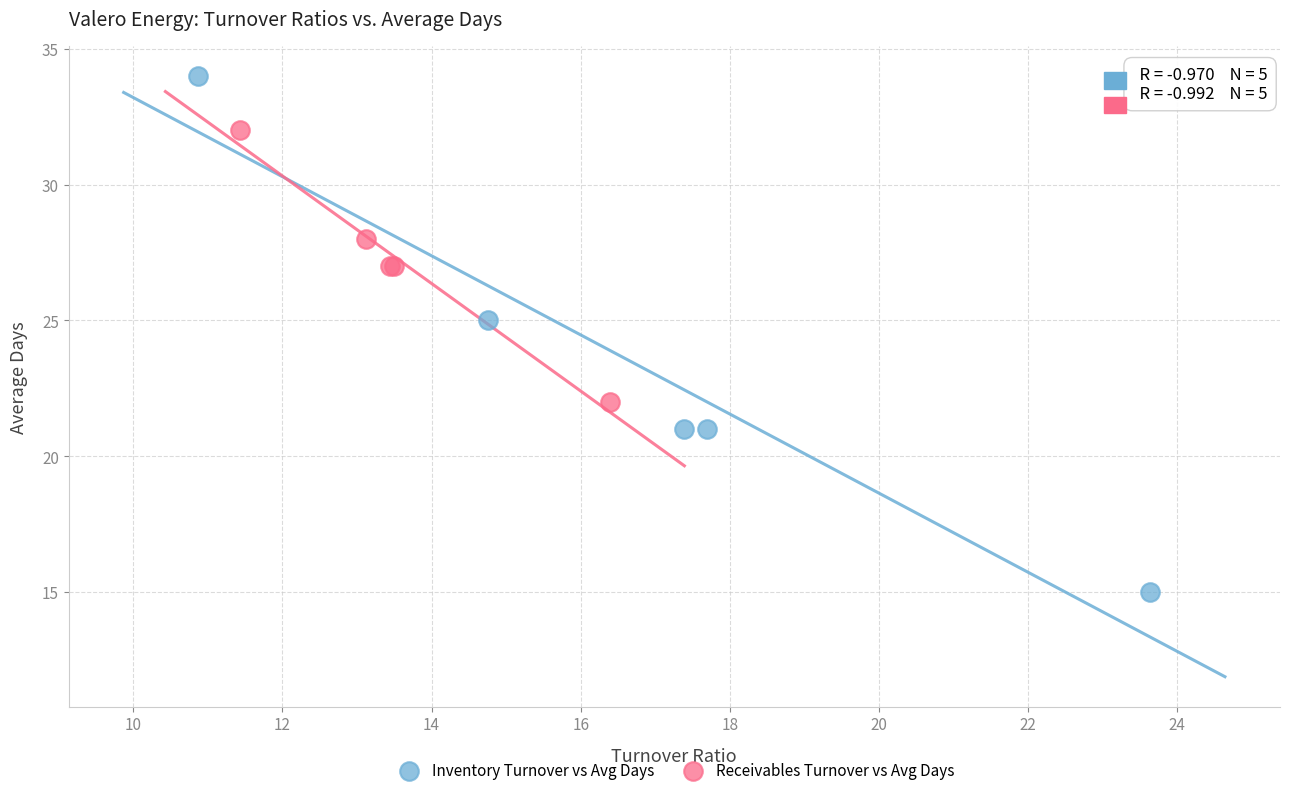

Which series reaches the maximum Y coordinate?

Inventory Turnover vs Avg Days